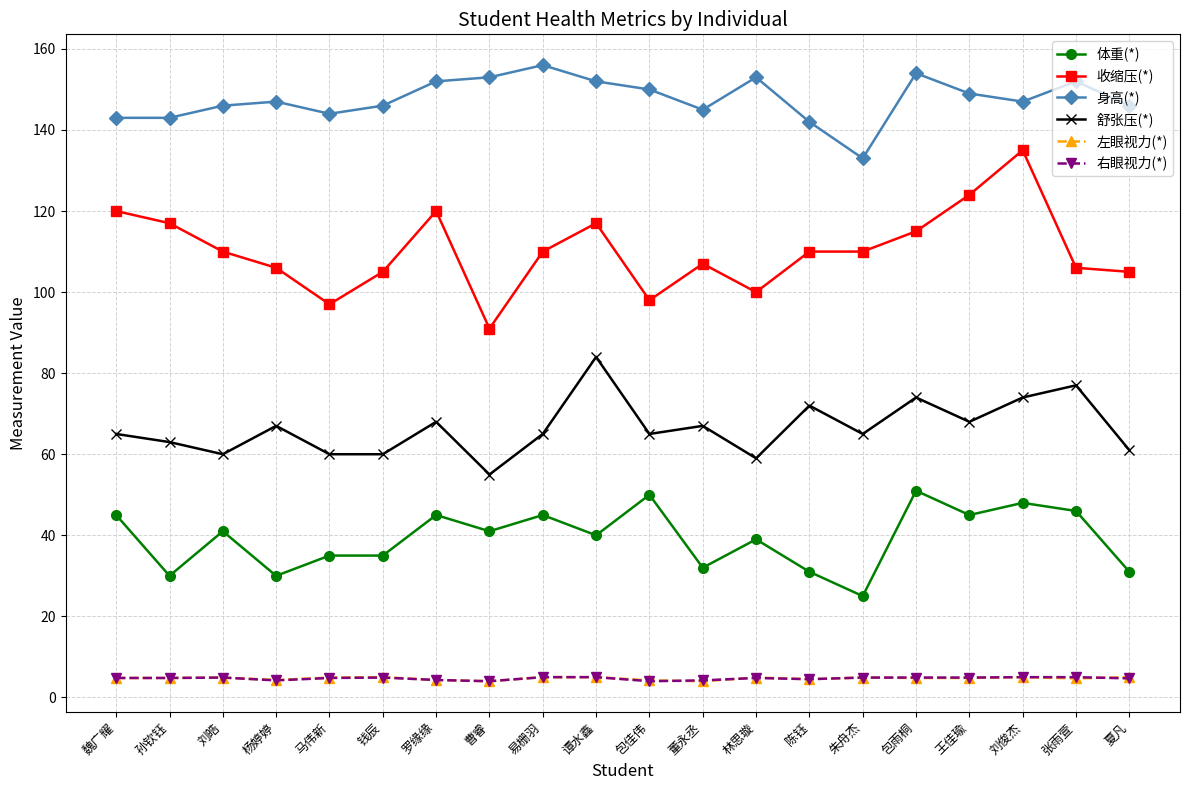

What value does the 左眼视力(*) series have at 夏凡?

5.0